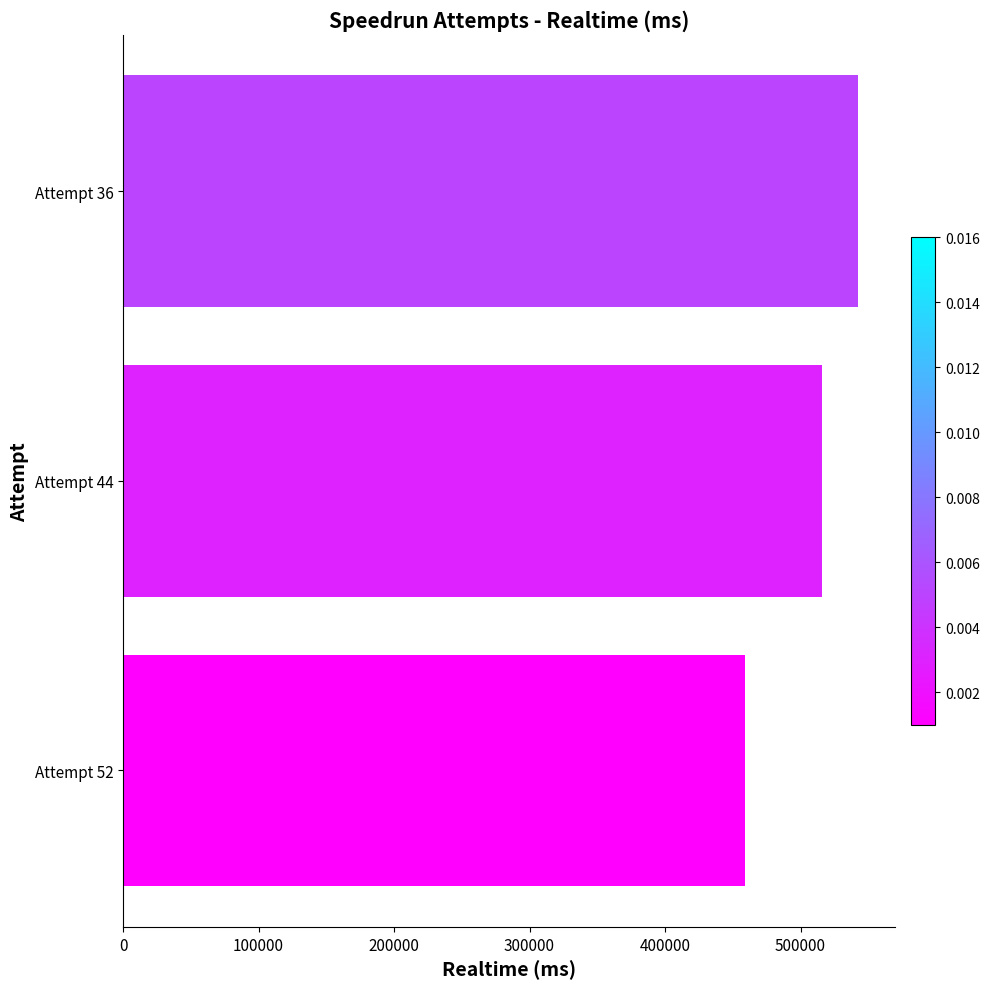

What is the sum of all values?

1517572